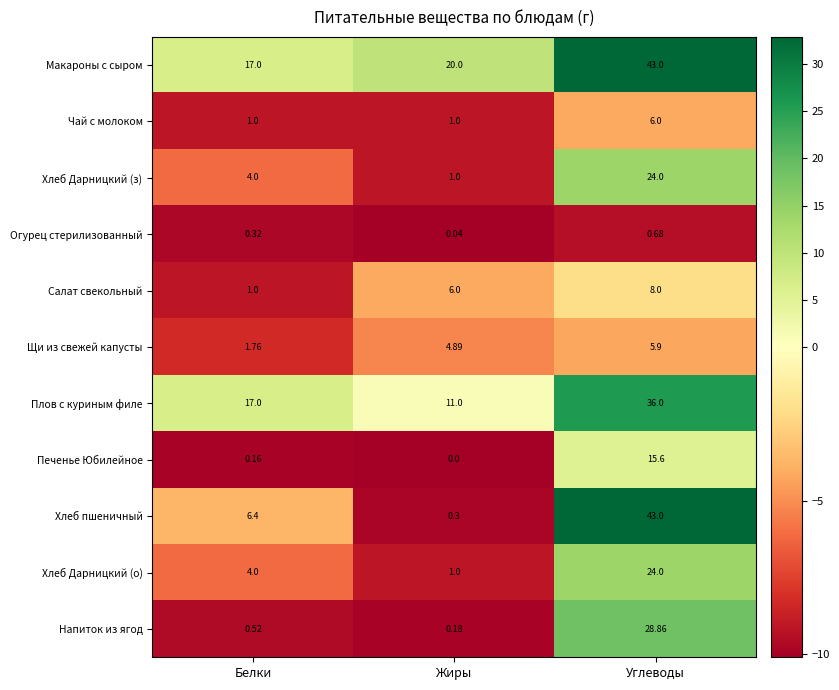

List the labels in order of Макароны с сыром value, smallest first.

Белки, Жиры, Углеводы